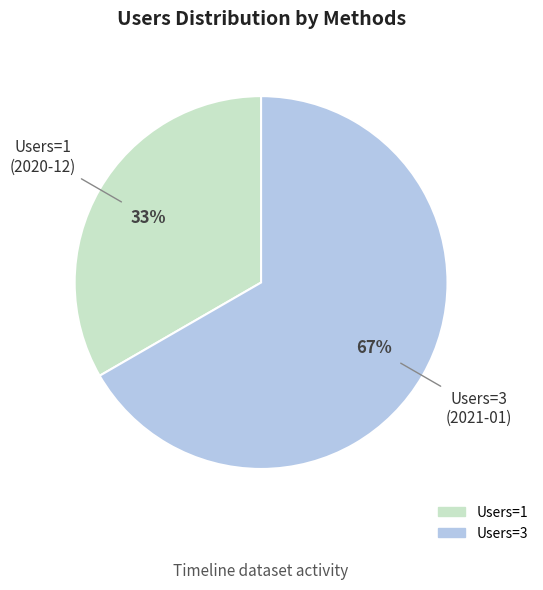

Is there a majority slice in this chart?

Yes